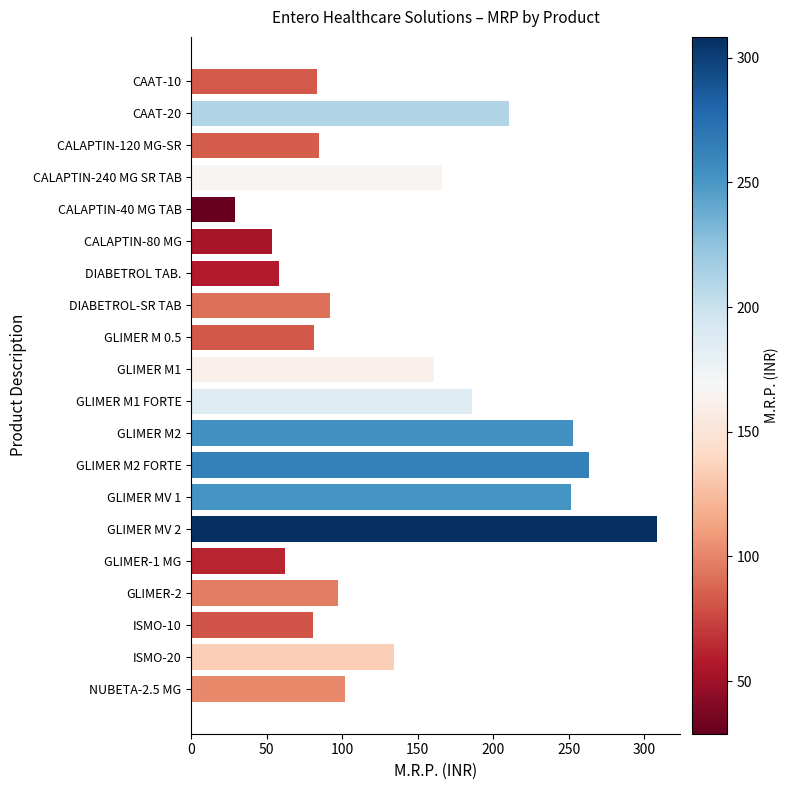

What is the change in value from CALAPTIN-40 MG TAB to DIABETROL-SR TAB?

+62.7